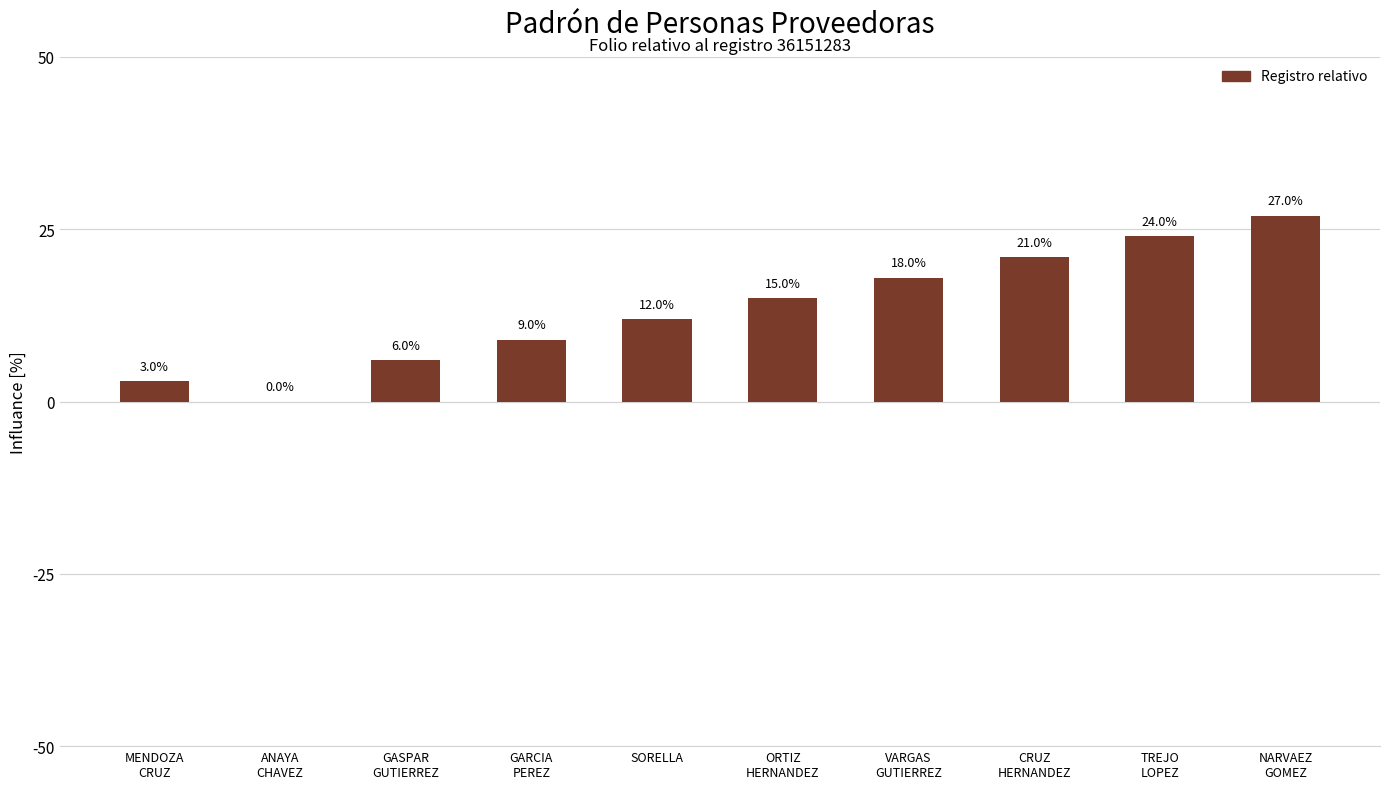

The chart shows a value of 12 at SORELLA. True or false?

True